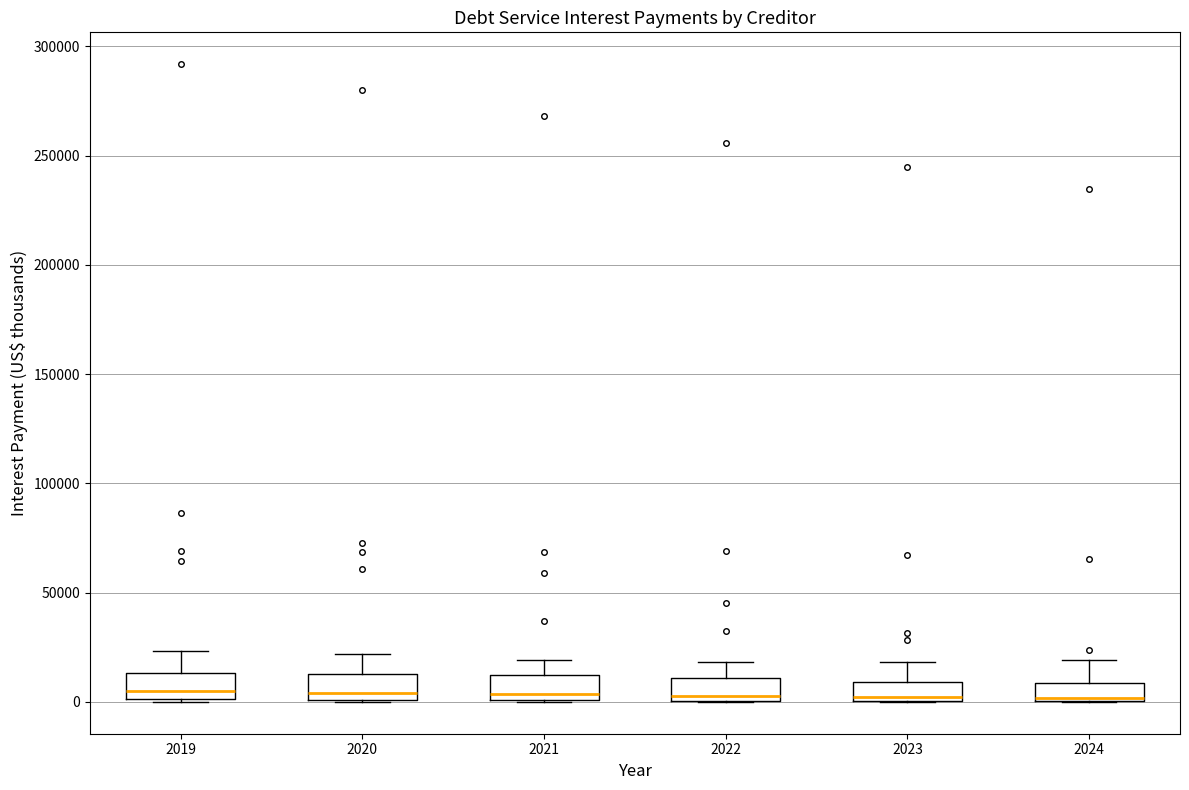

Where does the upper whisker of the box at x = 2023 end on the y-axis? The values are not printed on the chart, so give them approximately, as read against the axis.

20000